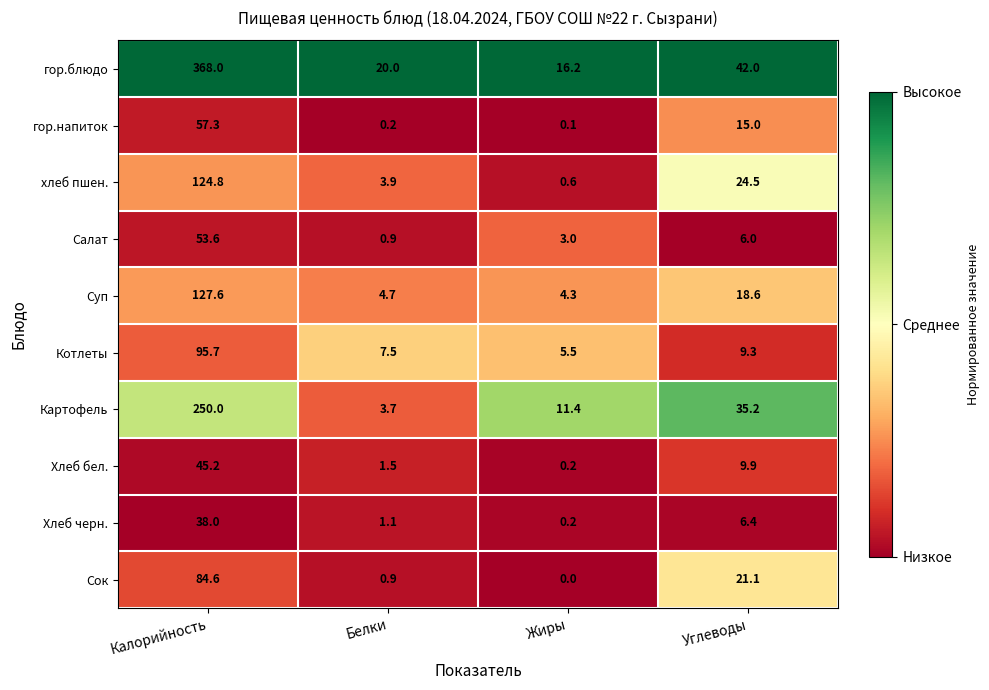

What is the spread (max minus min) of values at Углеводы?

36.0